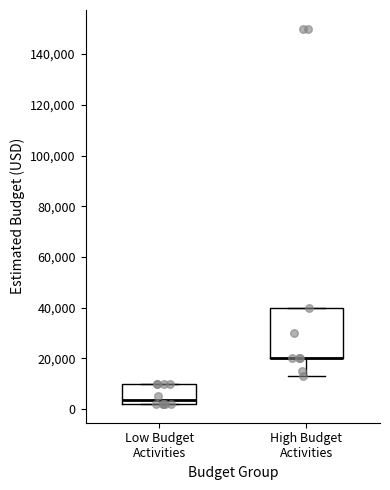

Comparing the boxes themselves (not the whiskers), which one is the tallest?

High Budget Activities